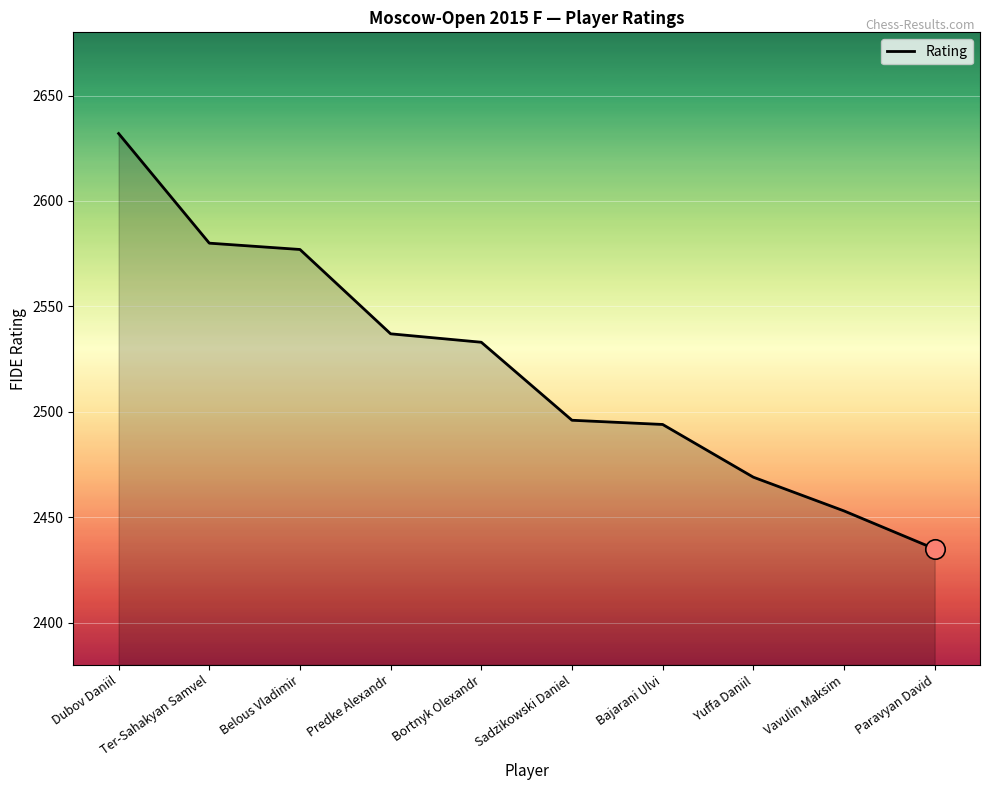

What position from the left is Predke Alexandr?

4